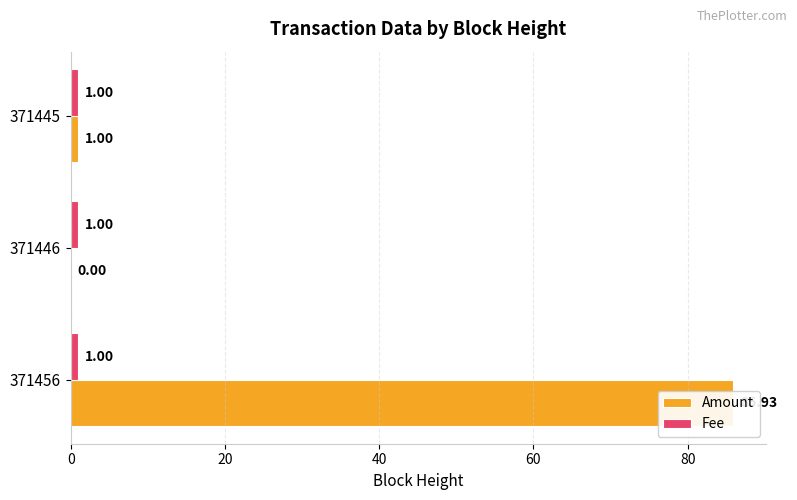

What is the sum of all Amount values?

86.9